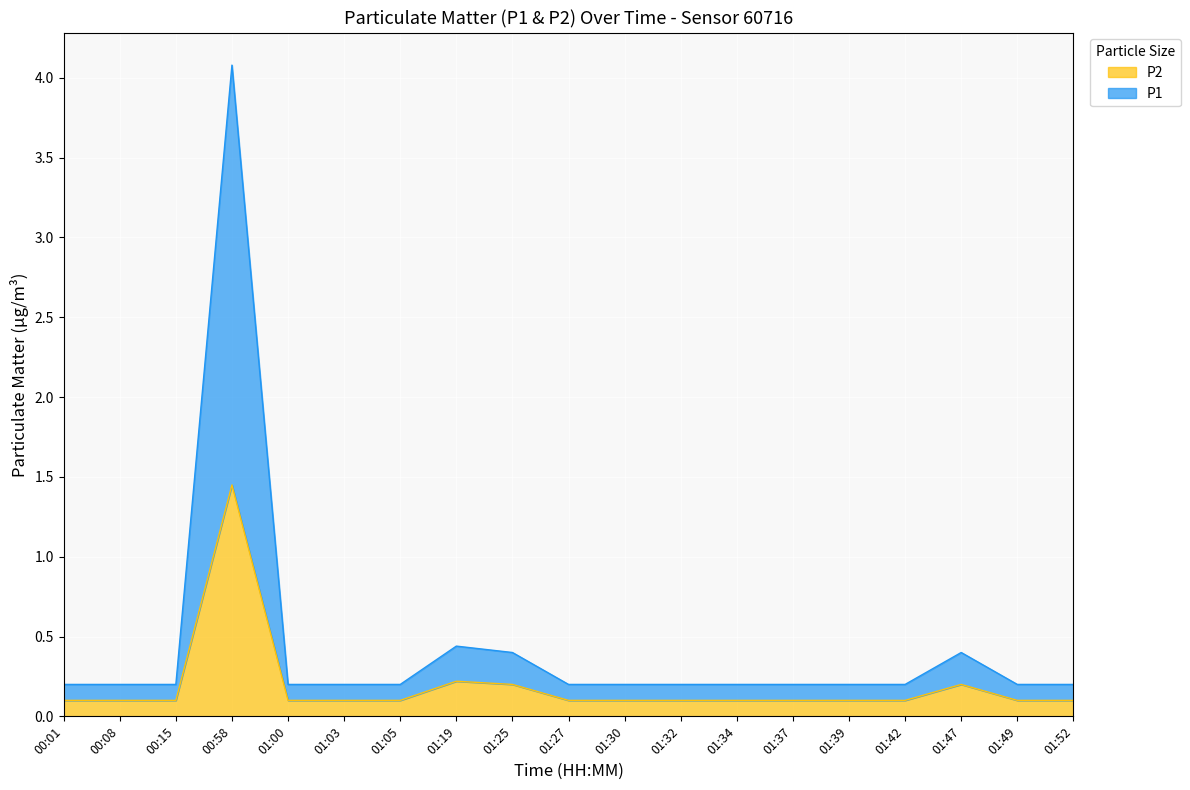

Between 00:08 and 01:32, which series saw the biggest shift?

P1